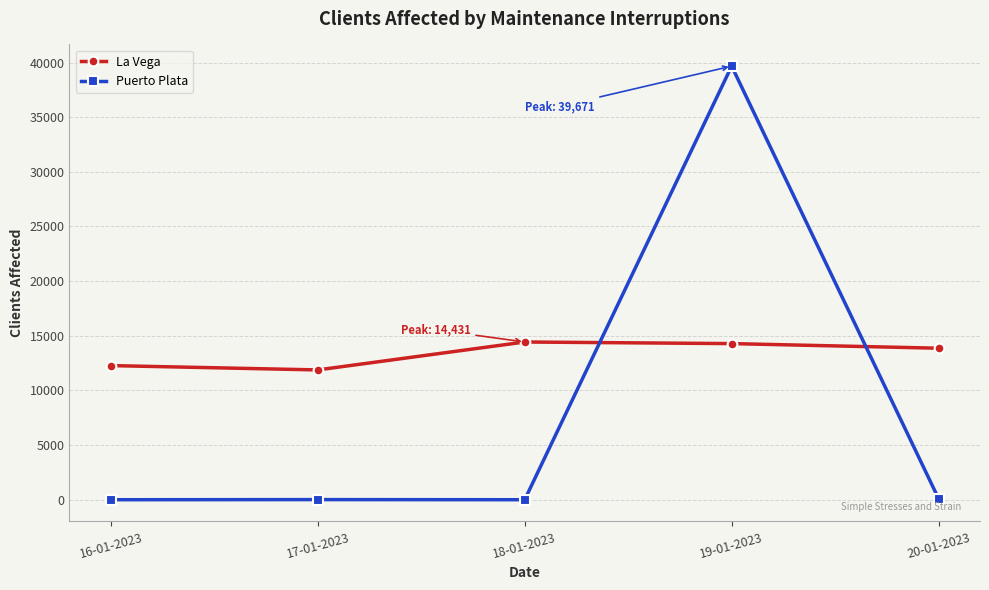

Count the number of data series in this chart.

2